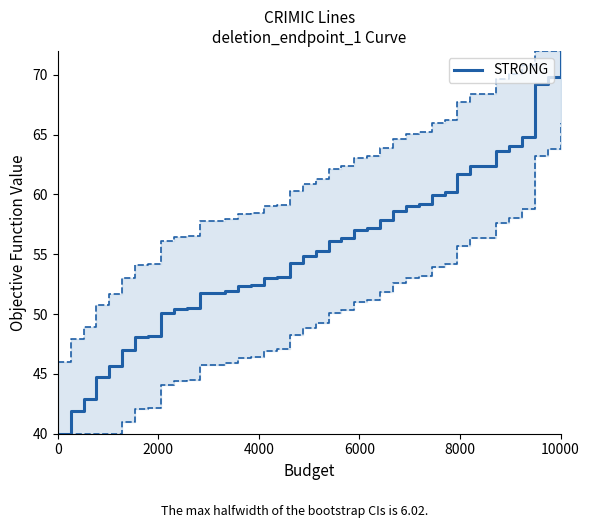

What is the maximum value for STRONG?

72.0